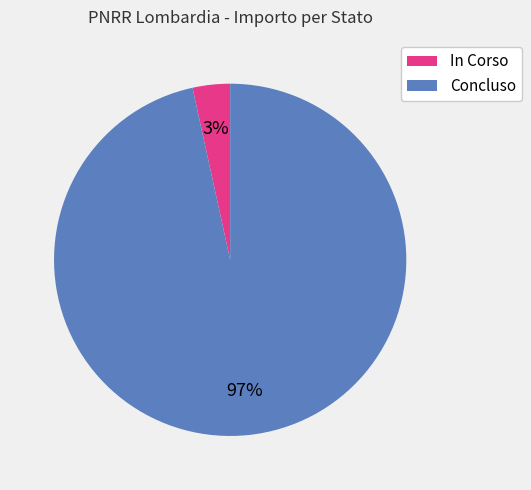

The In Corso slice represents 3% of the pie. True or false?

True